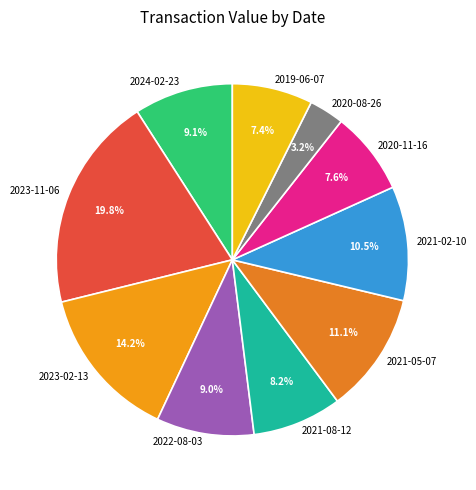

How many slices are in this pie chart?

10